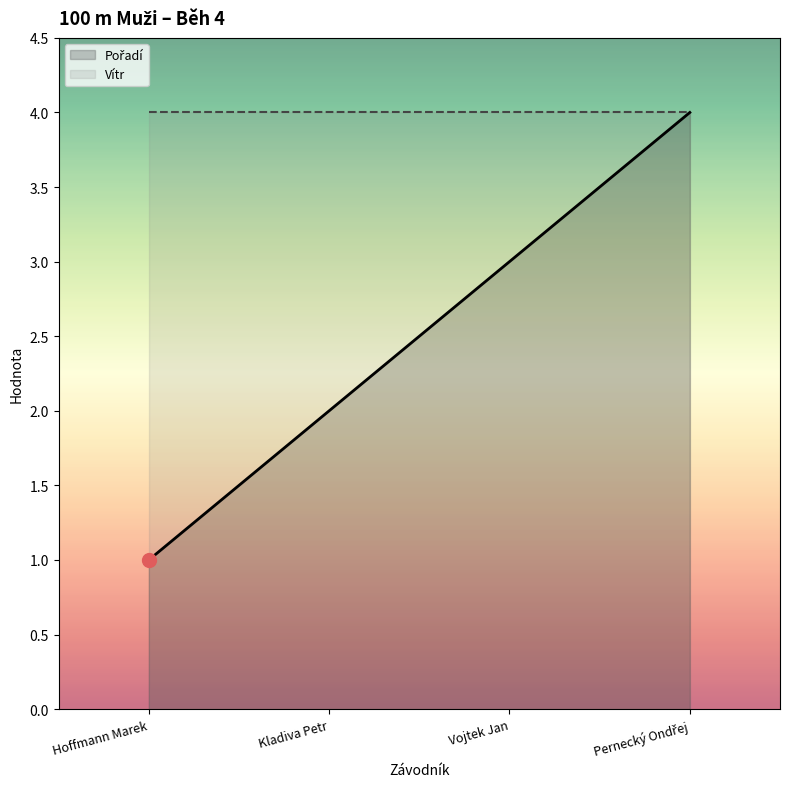

At which category does the chart reach its minimum across all series?

Hoffmann Marek